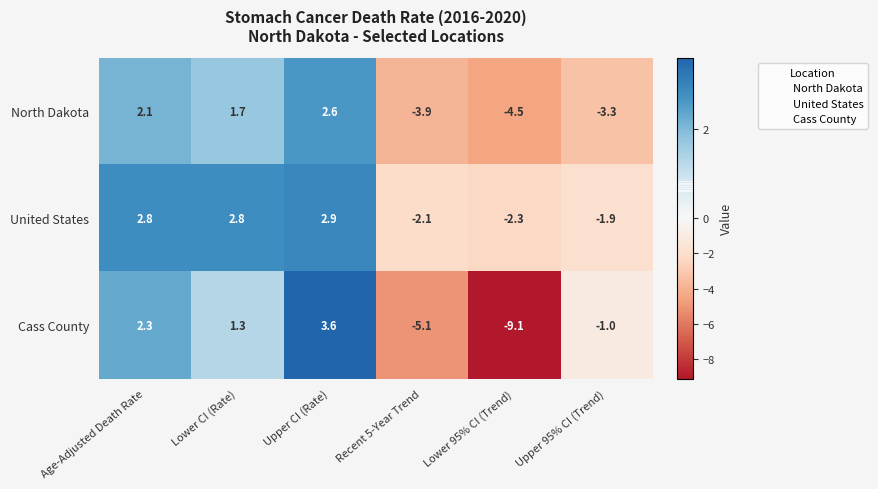

The United States series shows -0.4 at Upper 95% CI (Trend). True or false?

False